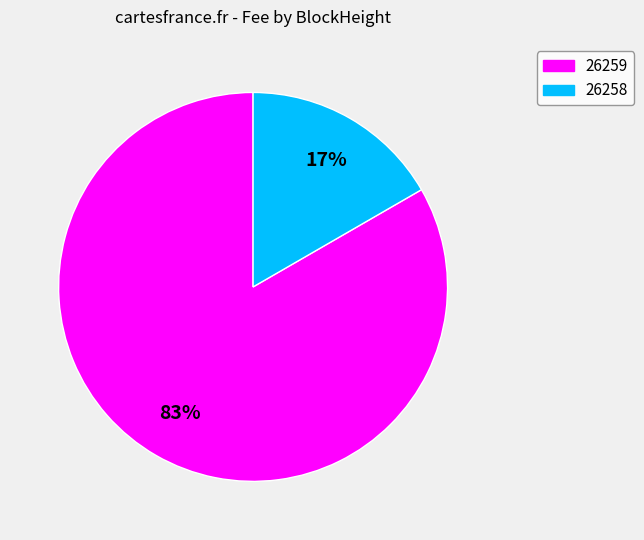

Rank the categories by value from highest to lowest.

26259, 26258